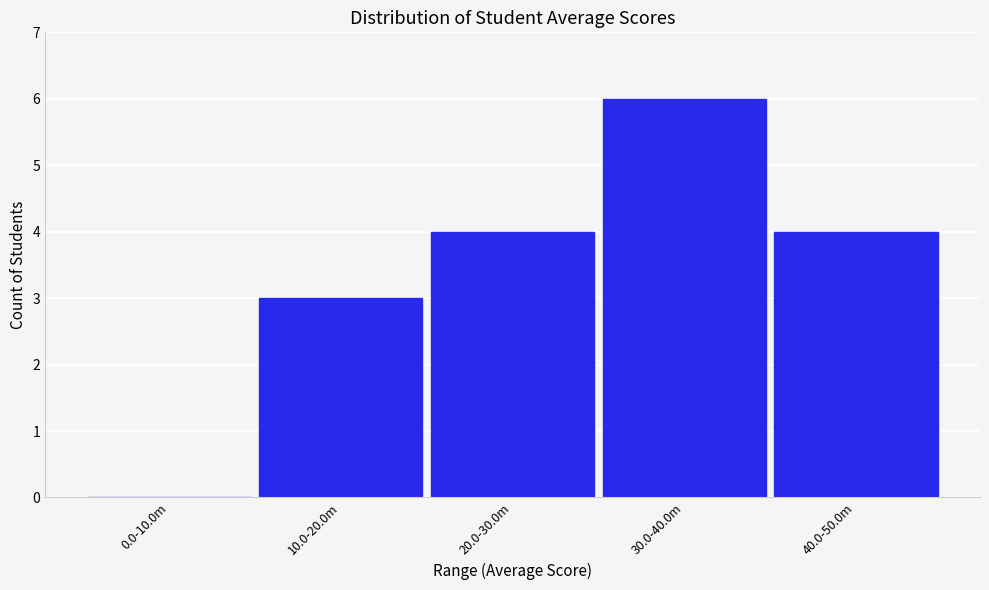

Reading left to right, transcribe all the data shown in this chart.

0.0-10.0m=0	10.0-20.0m=3	20.0-30.0m=4	30.0-40.0m=6	40.0-50.0m=4